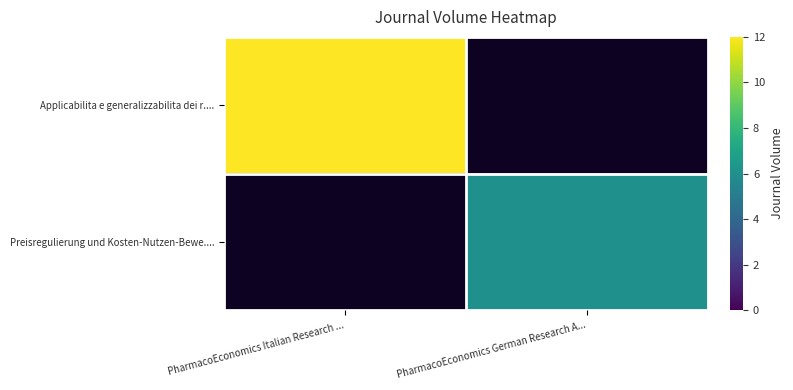

True or false: Applicabilita e generalizzabilita dei r.... has a value of 12.0 at PharmacoEconomics Italian Research ....

True